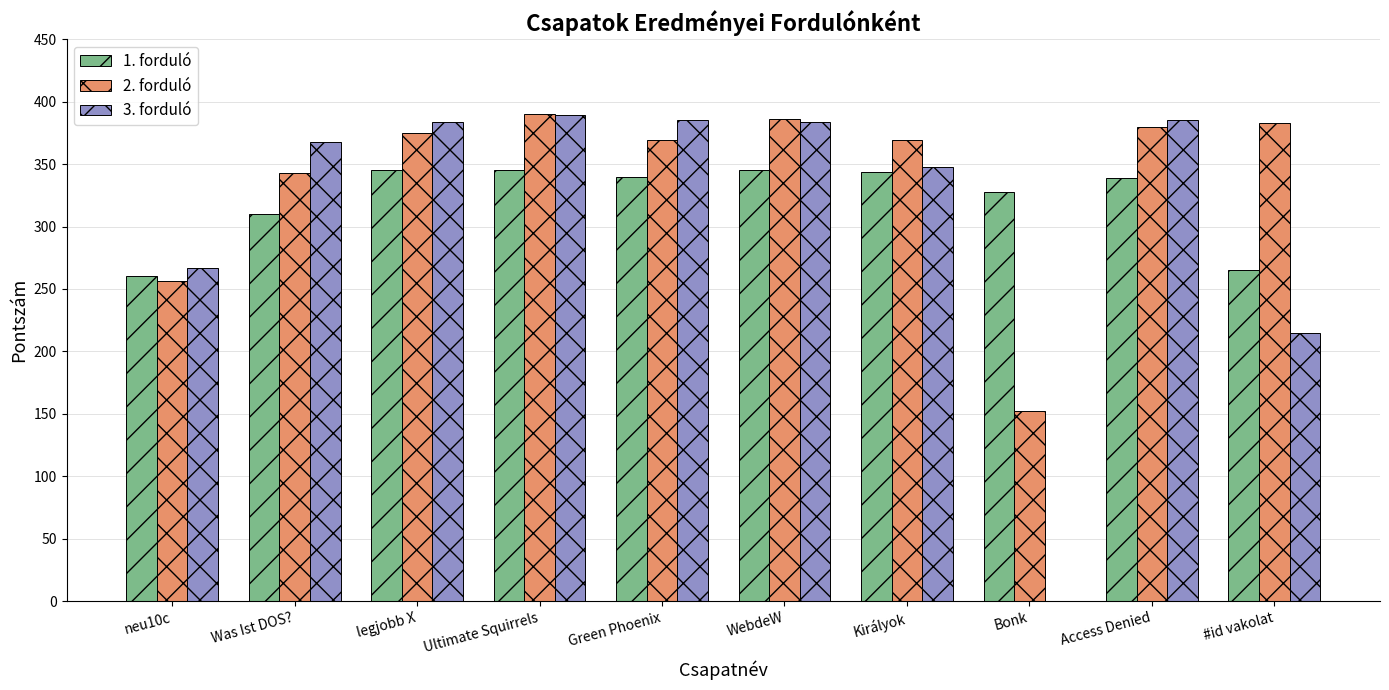

Where is 3. forduló nearest to the value 194?

#id vakolat